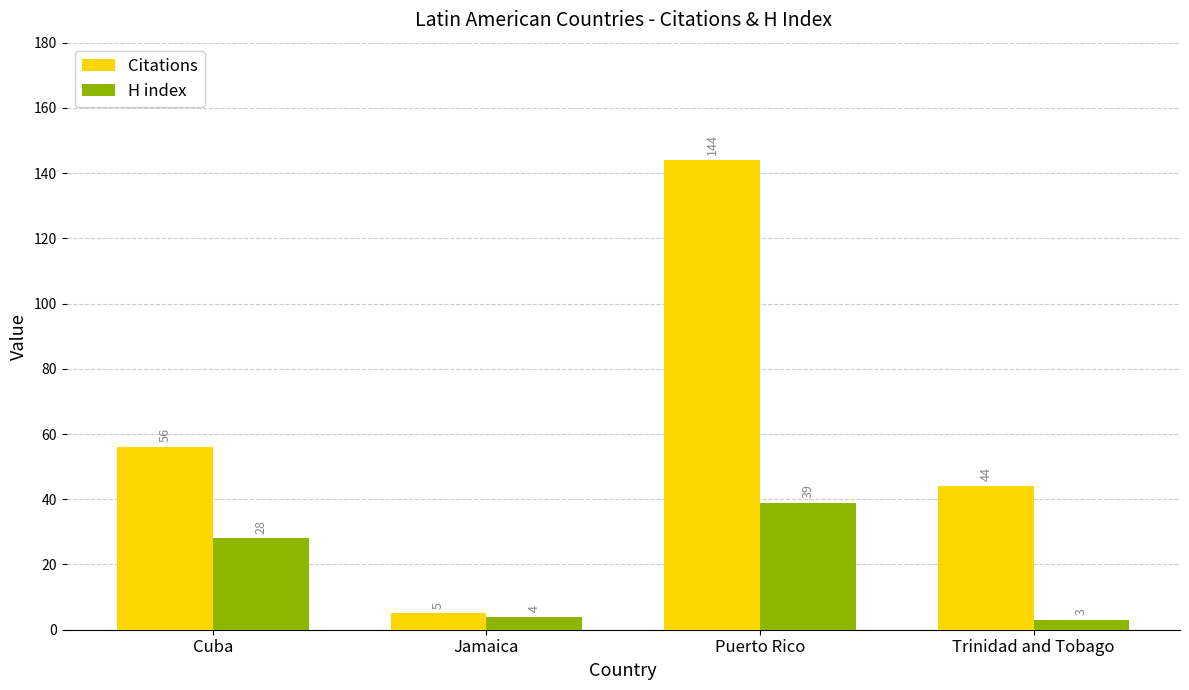

What is the lowest value of the Citations series?

5